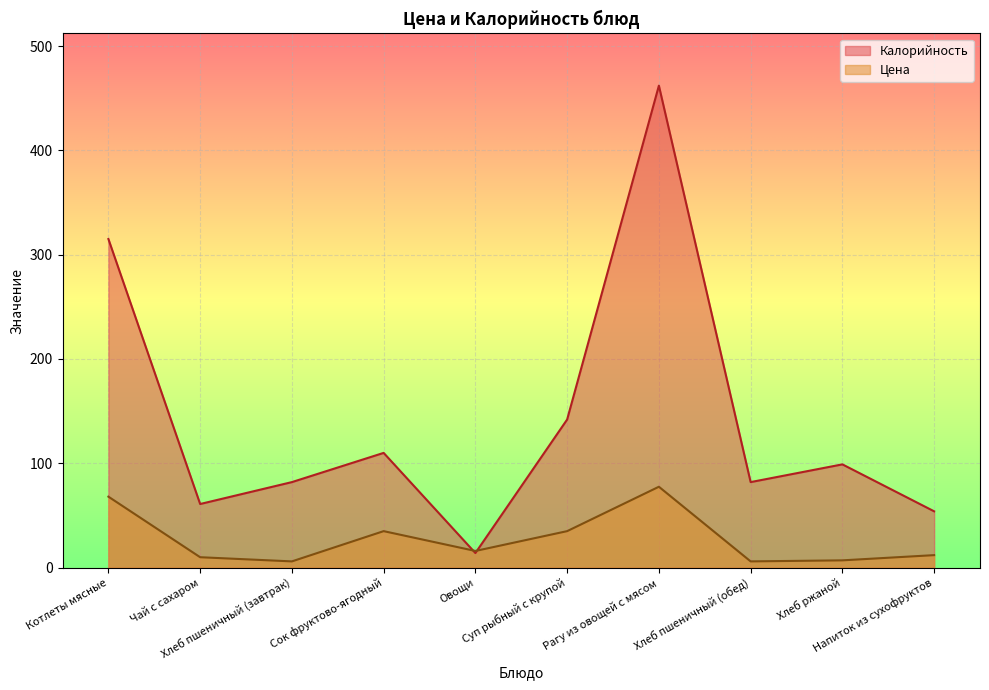

Reading right to left, list all the values displayed in this chart.

Цена: 12.0	7.0	6.0	77.5	35.0	16.0	35.0	6.0	10.0	68.0
Калорийность: 54.0	99.0	82.0	462.0	142.0	14.0	110.0	82.0	61.0	315.0